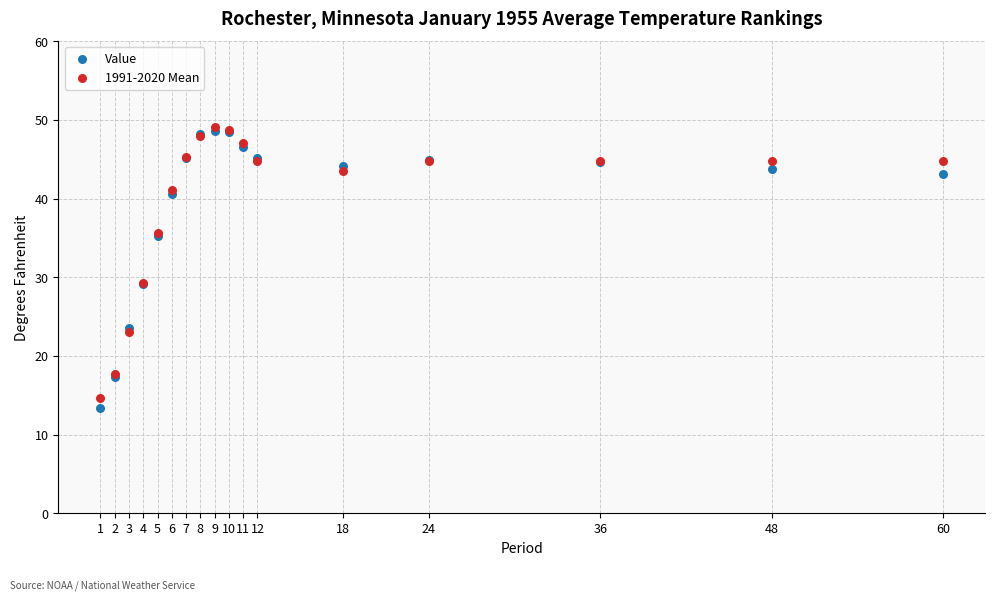

What are all the series names shown in the legend?

Value, 1991-2020 Mean